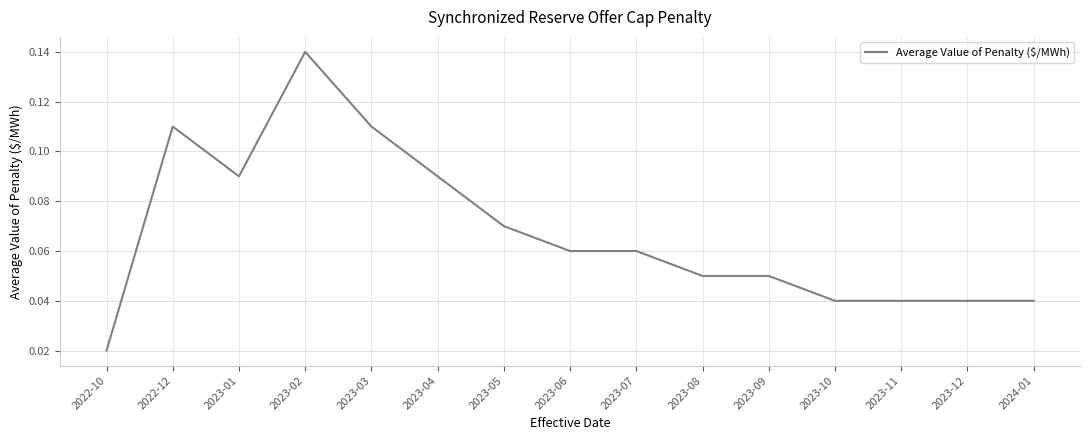

Which has a higher value, 2022-12 or 2023-09?

2022-12